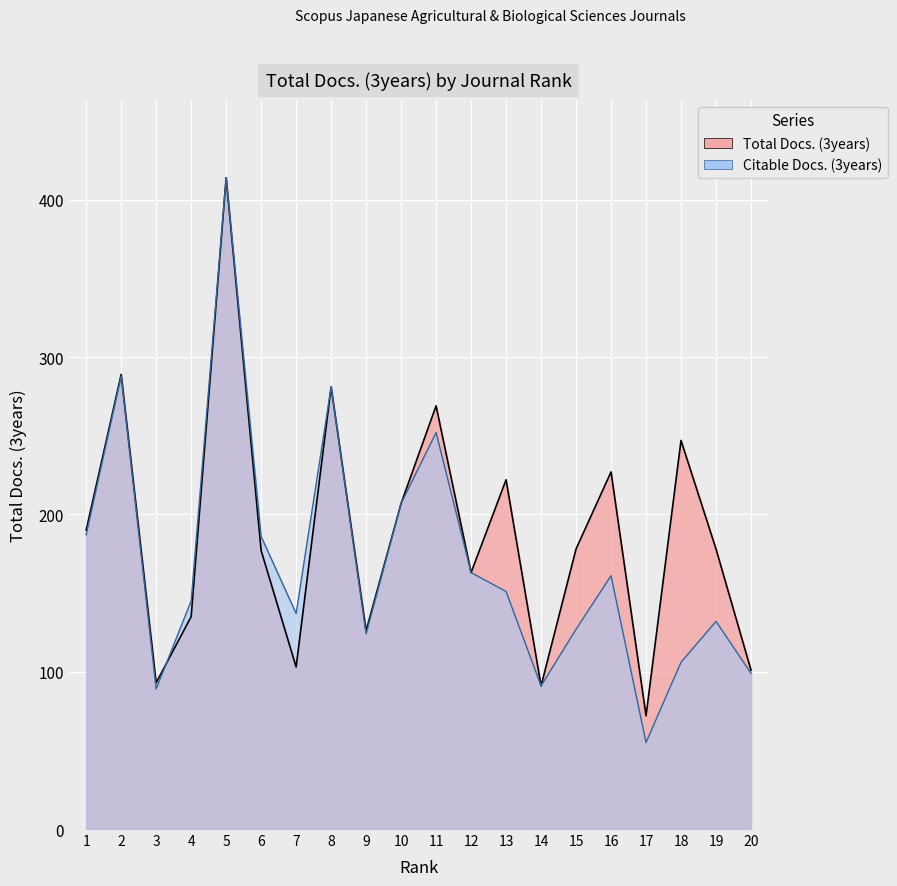

Reading left to right, what are all the values shown in this chart?

Total Docs. (3years): 1=190	2=289	3=93	4=135	5=414	6=177	7=103	8=281	9=126	10=207	11=269	12=163	13=222	14=91	15=178	16=227	17=72	18=247	19=178	20=101
Citable Docs. (3years): 1=187	2=288	3=89	4=145	5=414	6=186	7=137	8=281	9=124	10=207	11=252	12=163	13=151	14=91	15=127	16=161	17=55	18=106	19=132	20=99